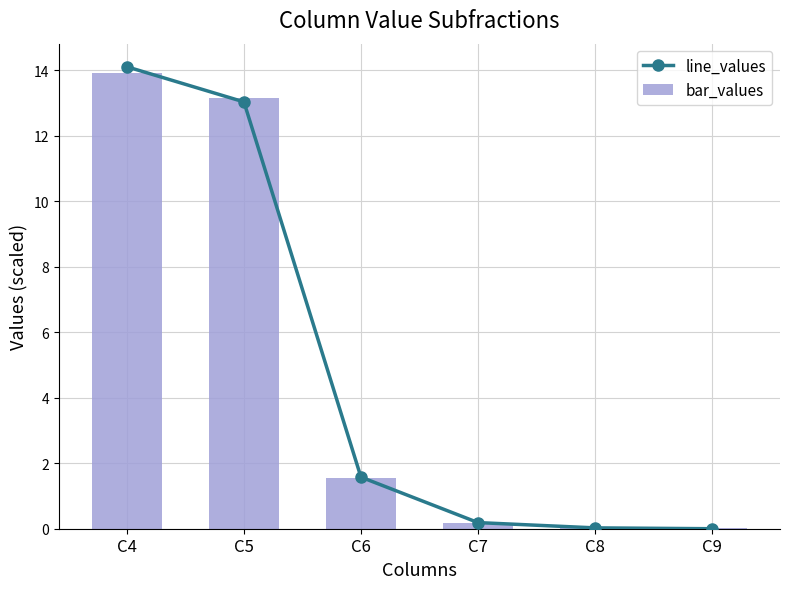

Reading right to left, extract all data points from this chart.

line_values: C9=0.0	C8=0.0	C7=0.2	C6=1.6	C5=13.0	C4=14.1
bar_values: C9=0.0	C8=0.0	C7=0.2	C6=1.5	C5=13.2	C4=13.9